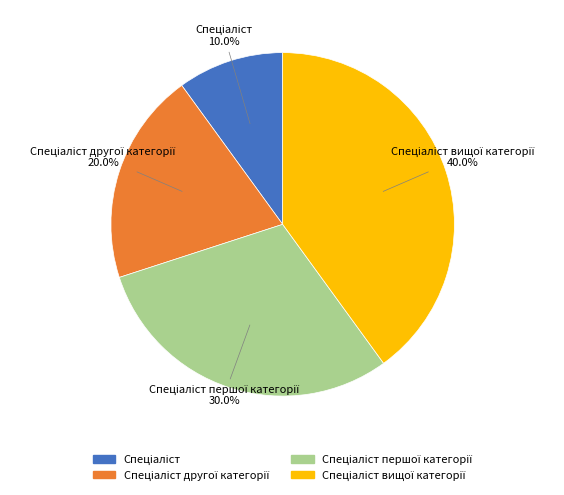

Is there a majority slice in this chart?

No